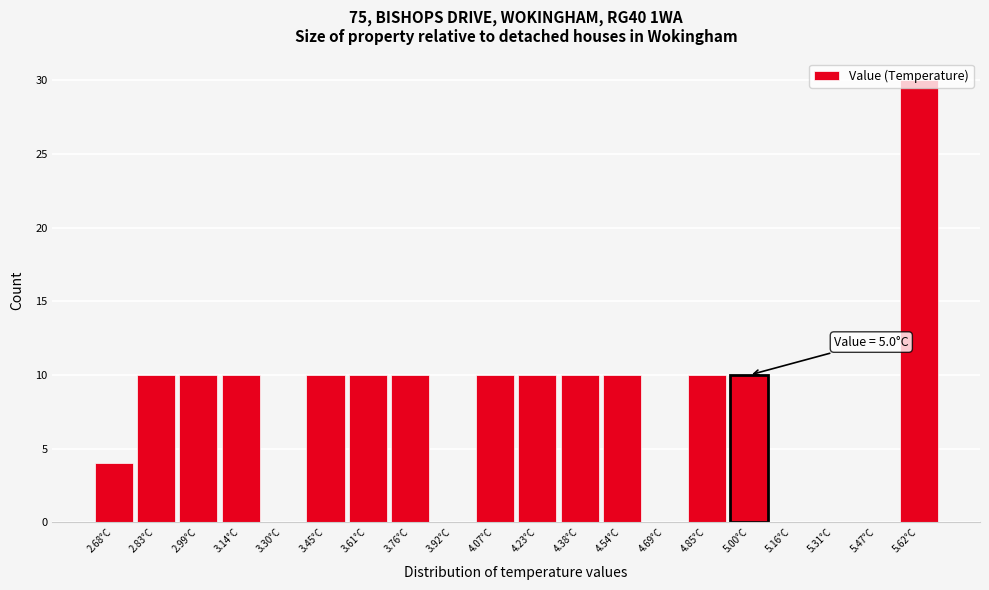

Which range on the x-axis has the tallest bar?

5.545 to 5.700